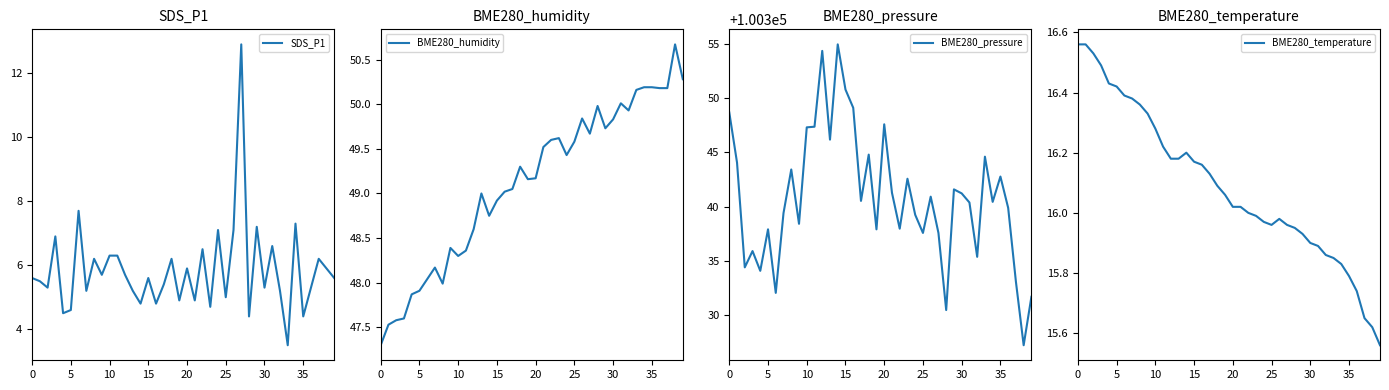

What is the sum of the BME280_temperature values at 18 and 20?

32.1